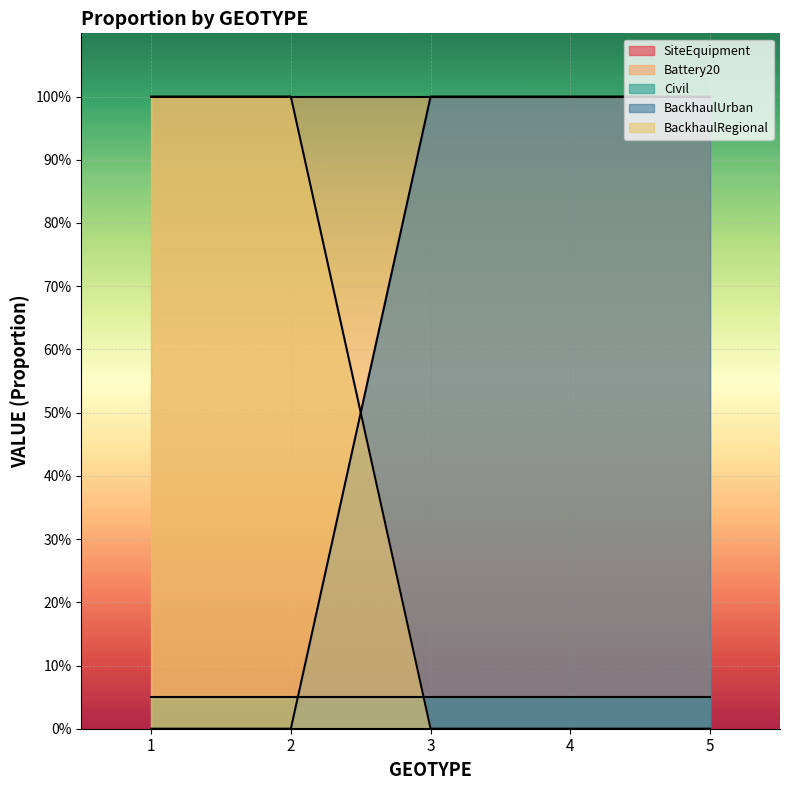

True or false: BackhaulUrban and Battery20 intersect in this chart.

False